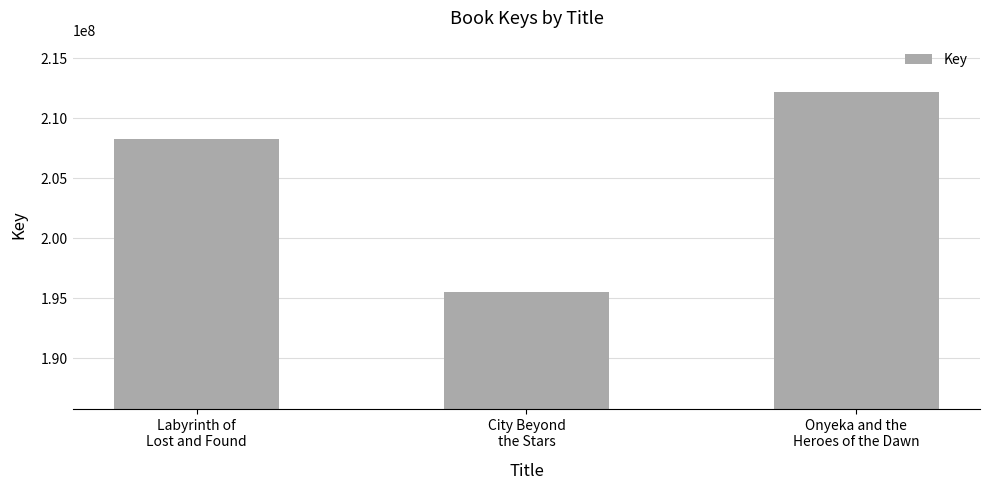

True or false: the data shows 115551803 at Onyeka and the
Heroes of the Dawn.

False